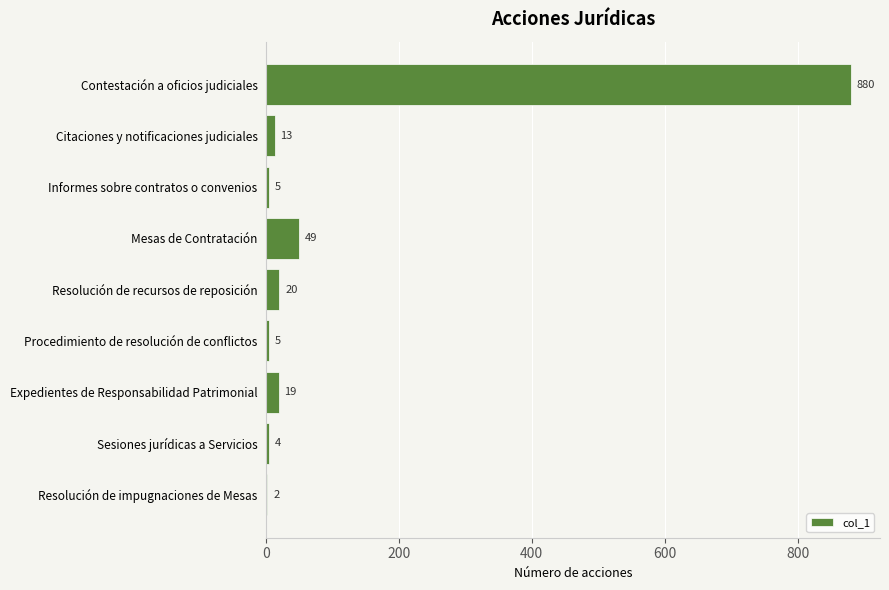

Are the bars horizontal?

Yes